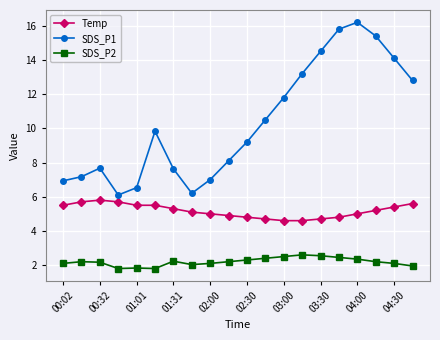

In SDS_P1, how many points are higher than both neighbors (excluding endpoints)?

3